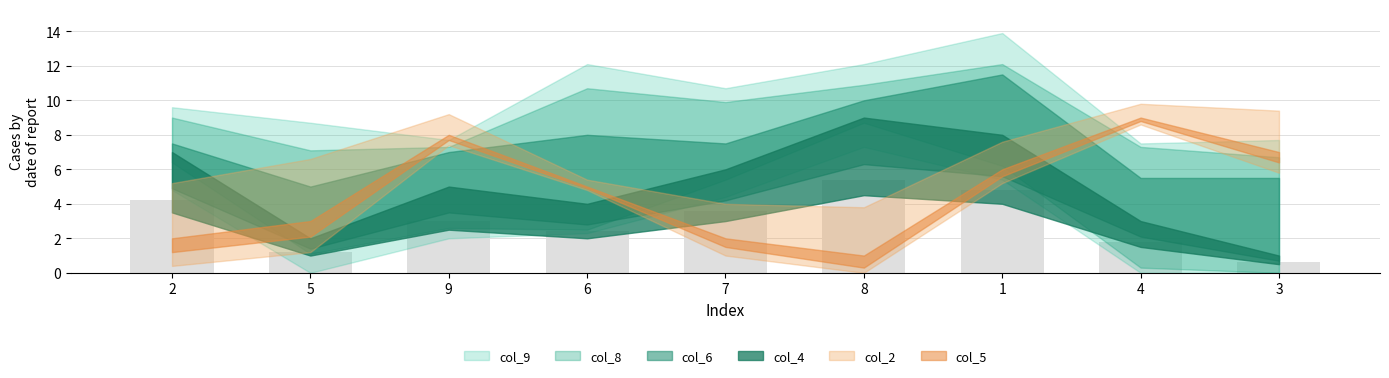

What is the change in value from 9 to 4?

-1.2